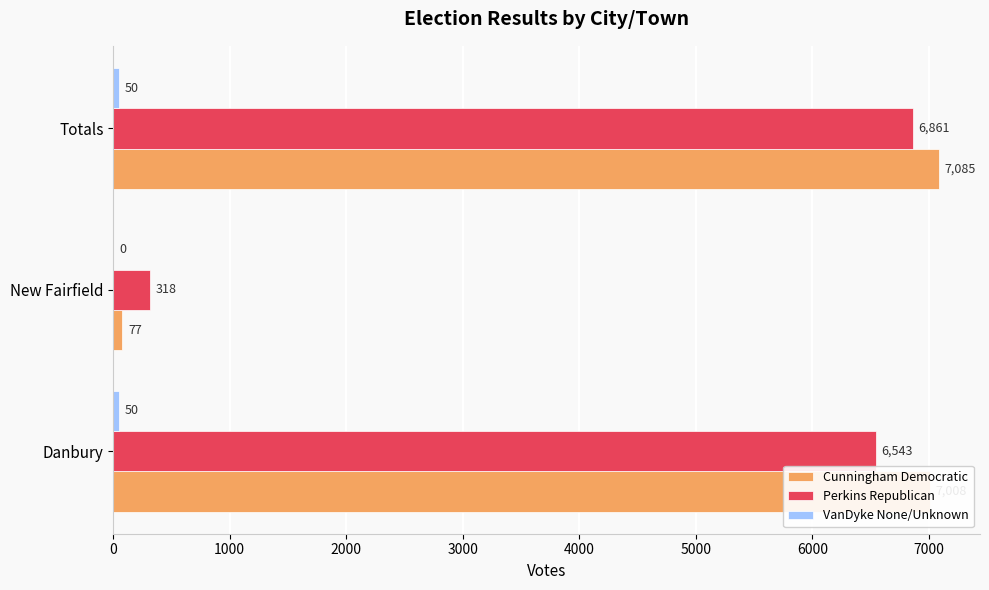

Which series has the widest spread of values?

Cunningham Democratic